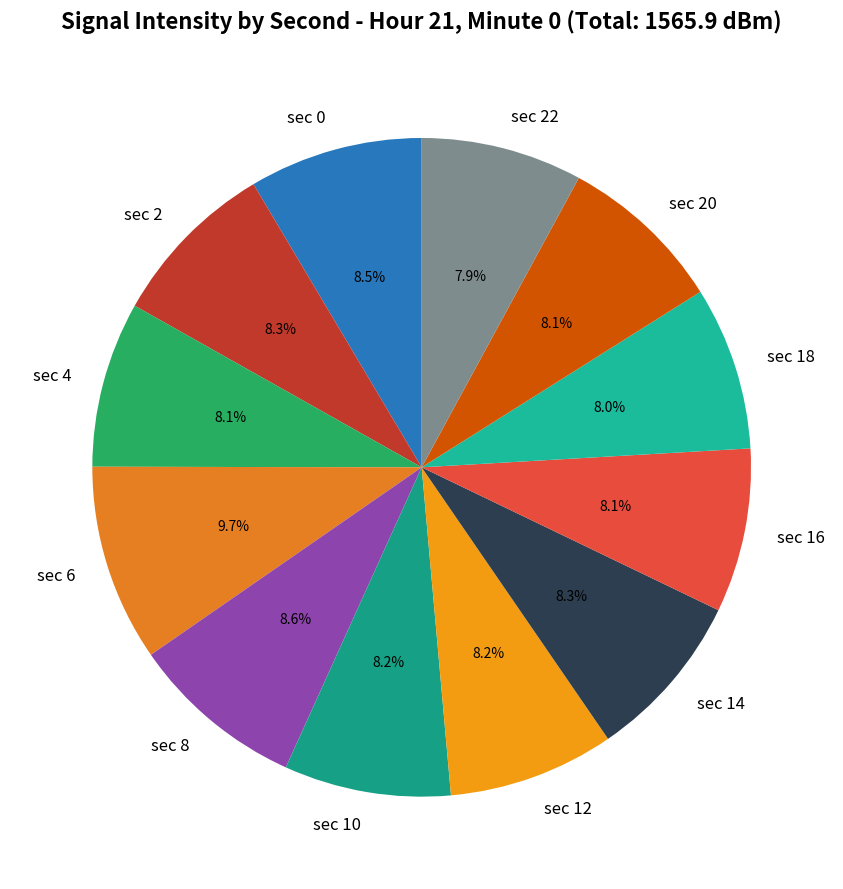

What percentage is NOT represented by sec 18?

92.0%